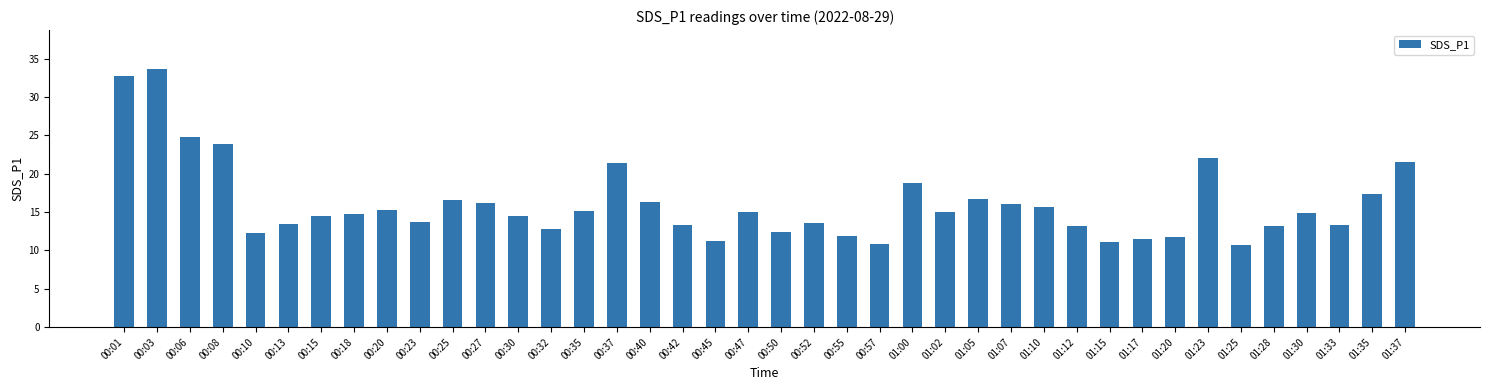

The value at 01:28 is 13.1. True or false?

True